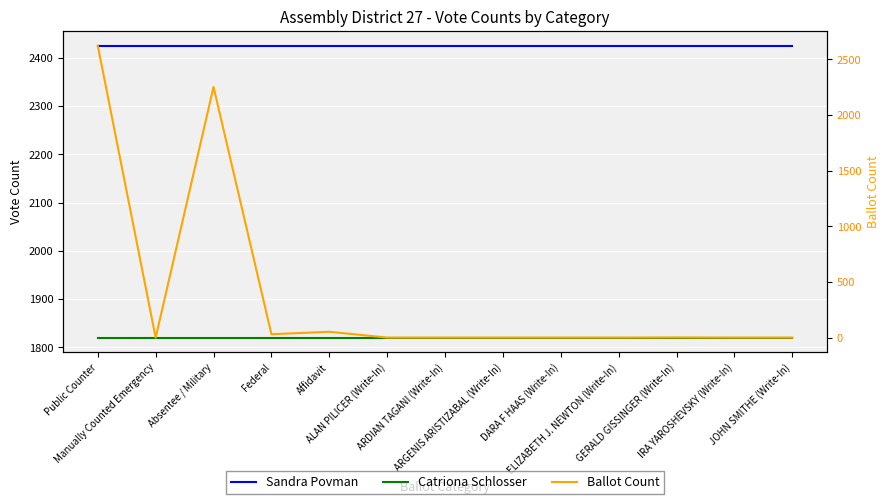

At how many categories does at least one series exceed 547?

13